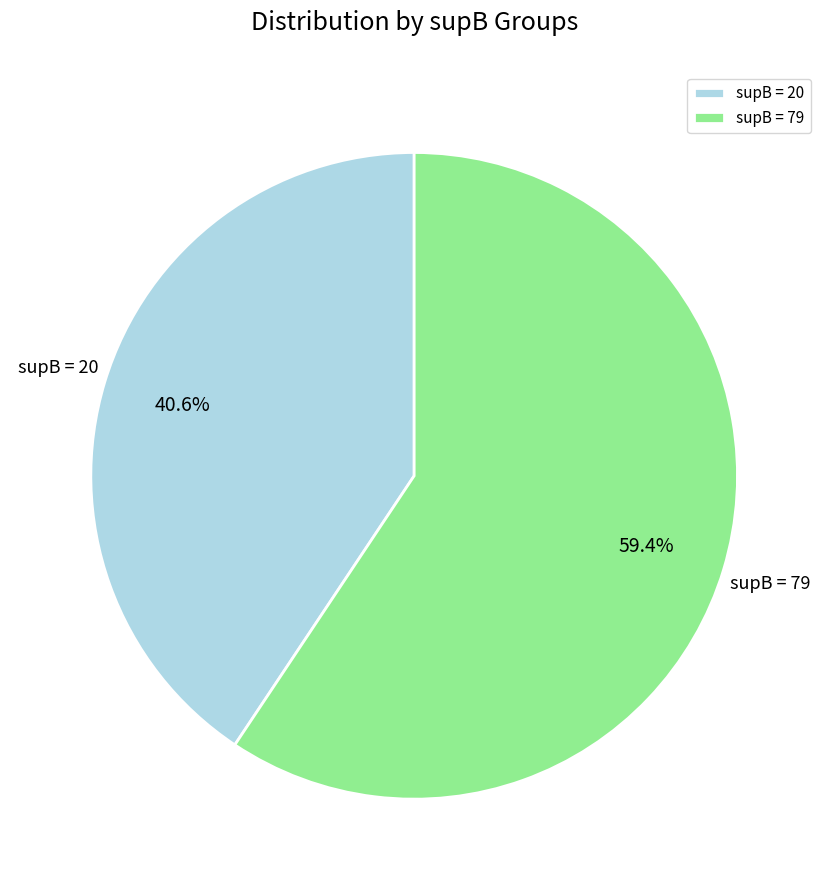

How many slices are in this pie chart?

2